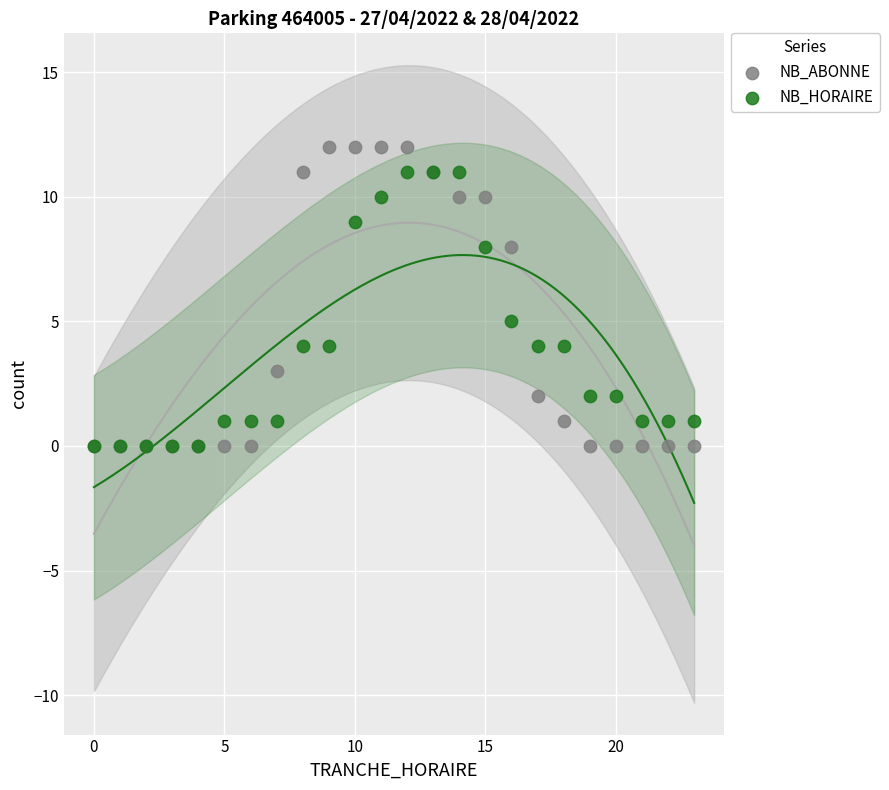

In the NB_ABONNE series, what Y value is closest to 6?

8